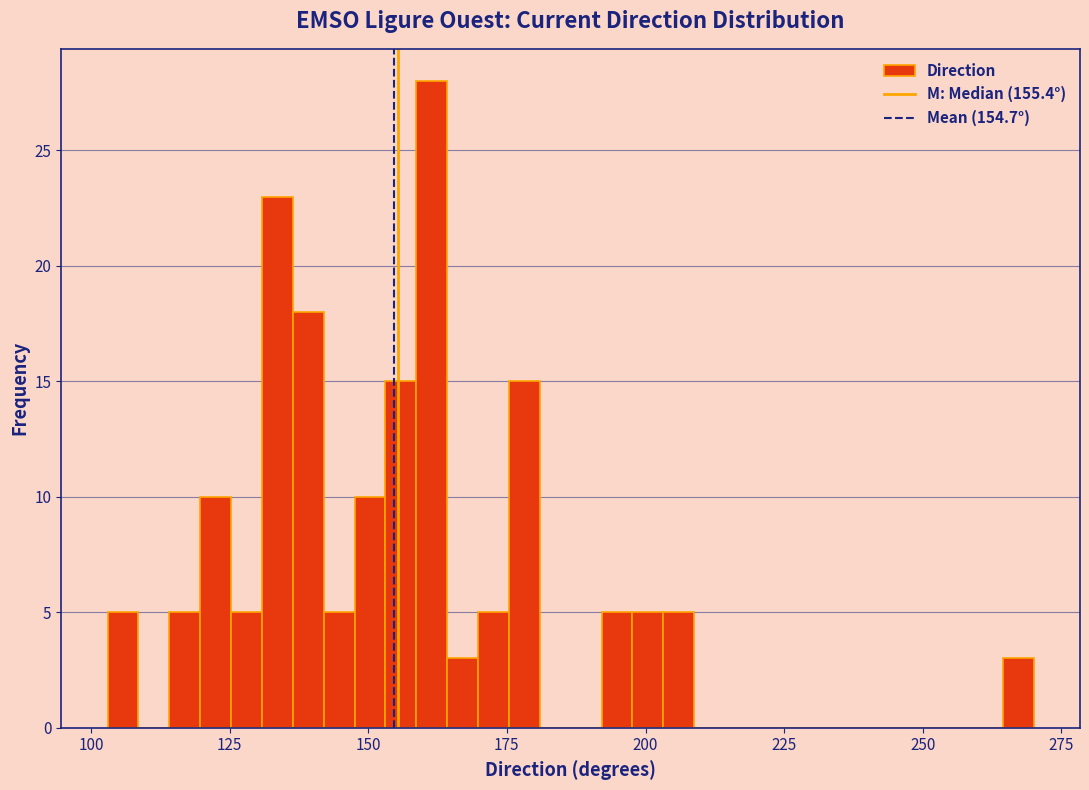

Around what value on the x-axis is the tallest bar? Give the approximate position of its centre, as read against the axis.

160